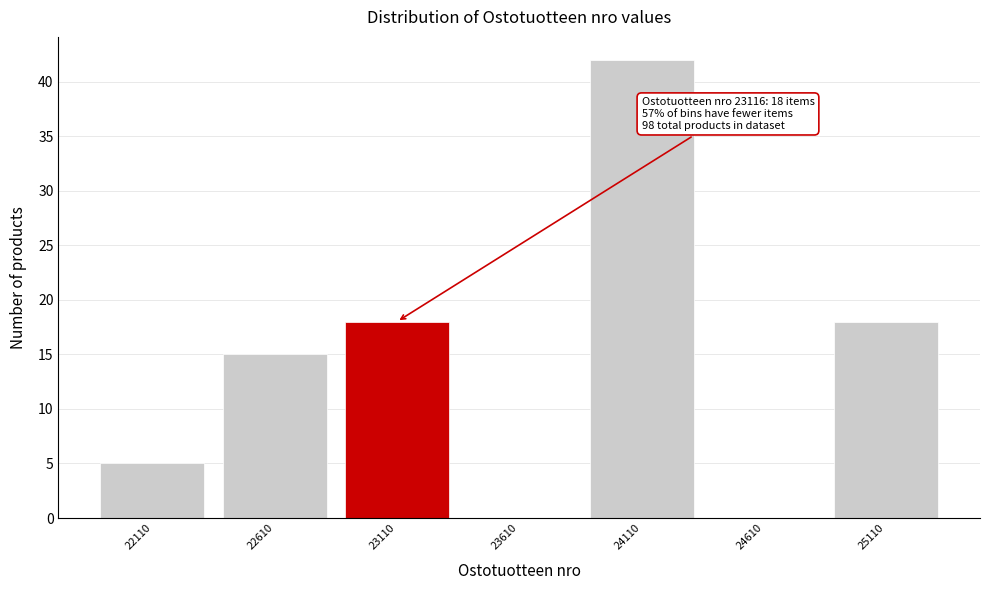

Which range on the x-axis has the tallest bar?

23860 to 24360